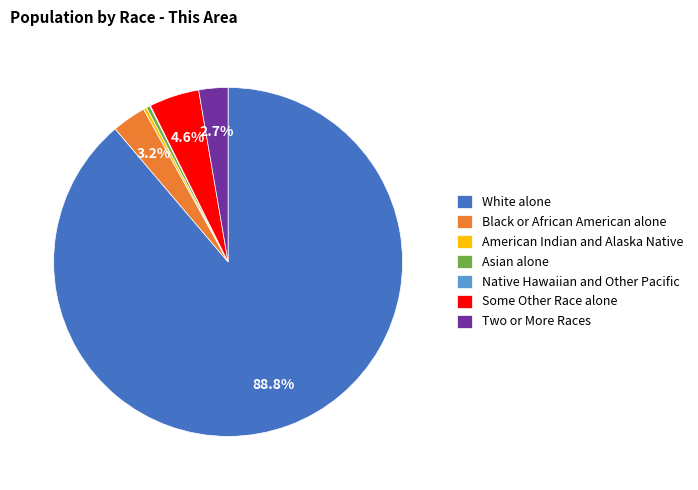

Is it true that White alone is 99% of the pie?

False